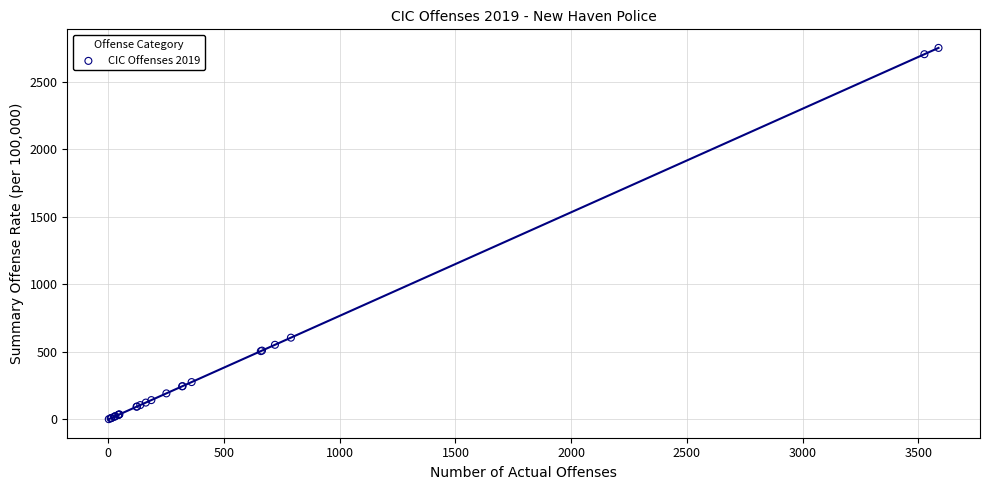

What Y value in the scatter plot is closest to 1375?

604.6